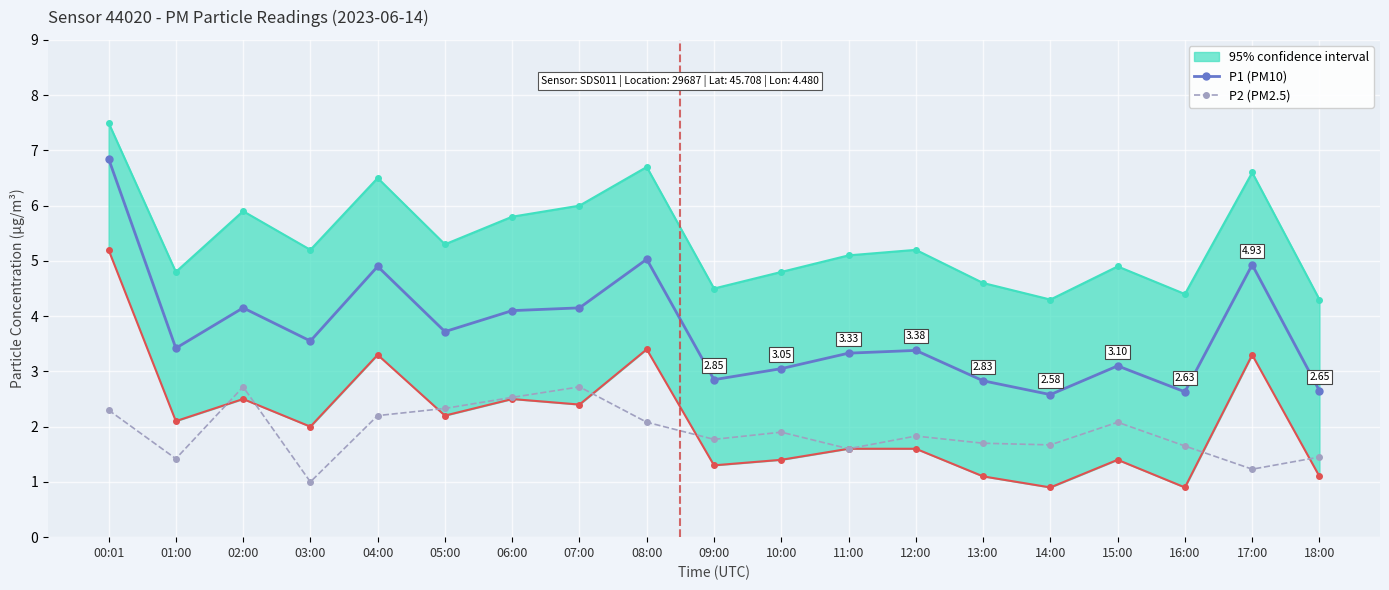

Reading left to right, extract all data points from this chart.

P1 (PM10): 6.8	3.4	4.2	3.5	4.9	3.7	4.1	4.2	5.0	2.9	3.0	3.3	3.4	2.8	2.6	3.1	2.6	4.9	2.6
P2 (PM2.5): 2.3	1.4	2.7	1.0	2.2	2.3	2.5	2.7	2.1	1.8	1.9	1.6	1.8	1.7	1.7	2.1	1.6	1.2	1.4